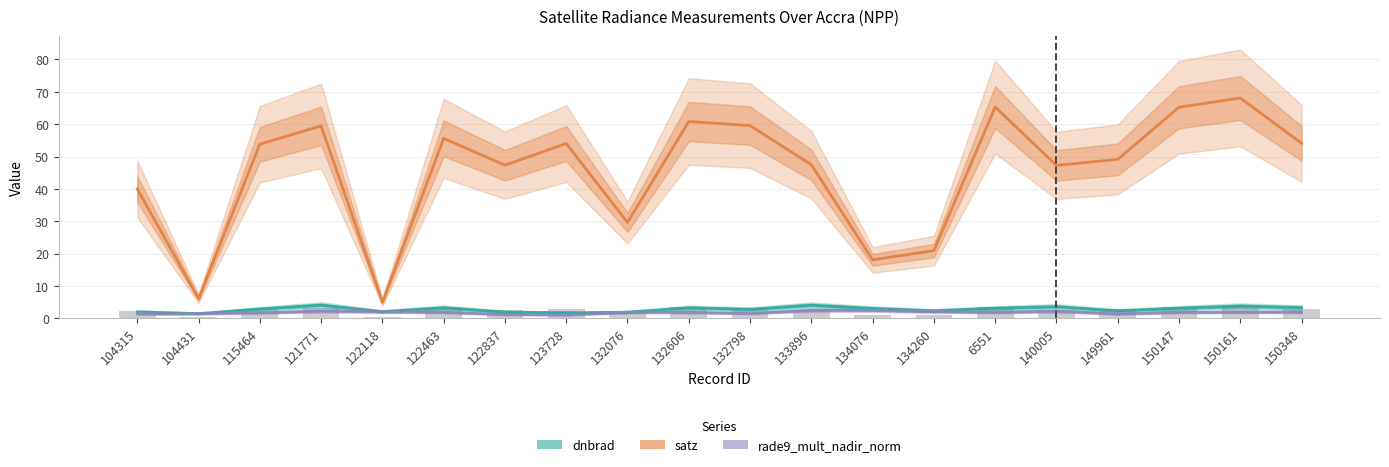

What is the minimum value shown in the chart?

1.0